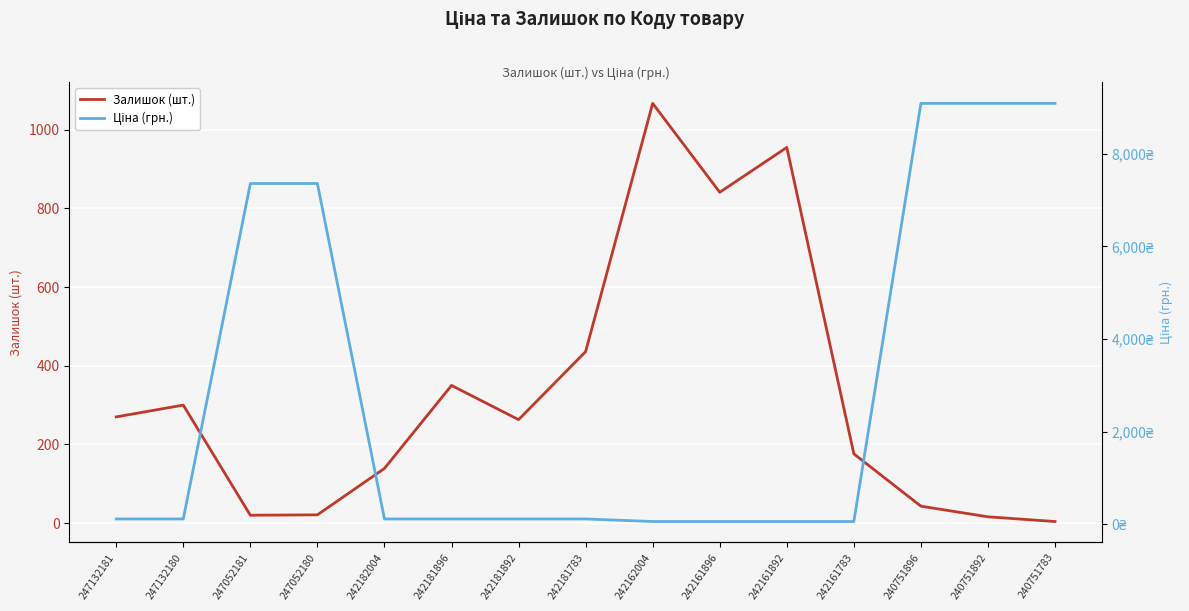

What is the value of the Ціна (грн.) point at the 14th from the left?

9092.0